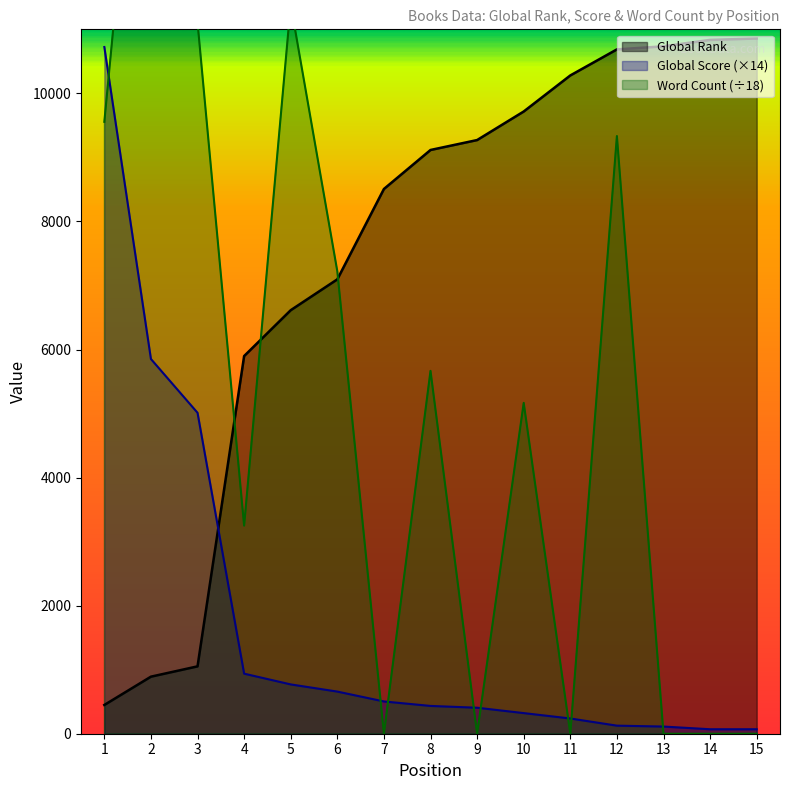

How many values in the Global Rank series are below 9116?

7